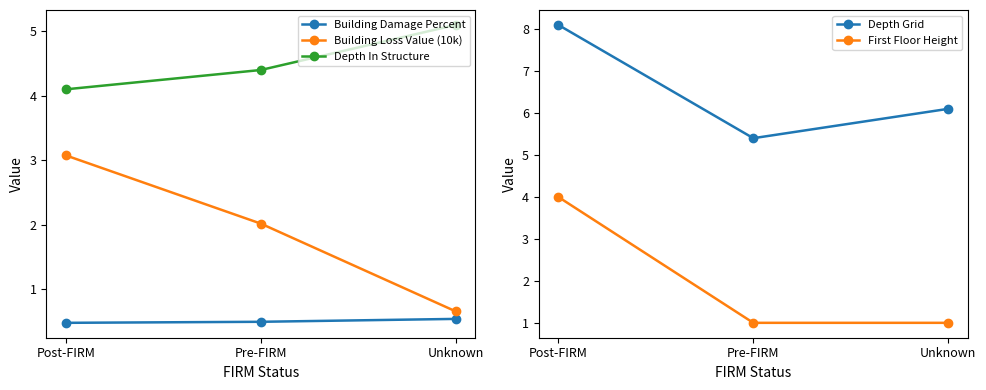

Reading left to right, what are all the values shown in this chart?

Building Damage Percent: 0.5	0.5	0.5
Building Loss Value (10k): 3.1	2.0	0.7
Depth In Structure: 4.1	4.4	5.1
Depth Grid: 8.1	5.4	6.1
First Floor Height: 4.0	1.0	1.0